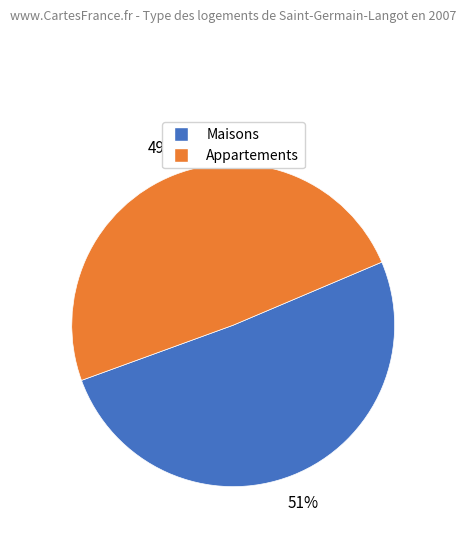

To the nearest percent, what is the difference between the largest and smallest slice percentages?

2%